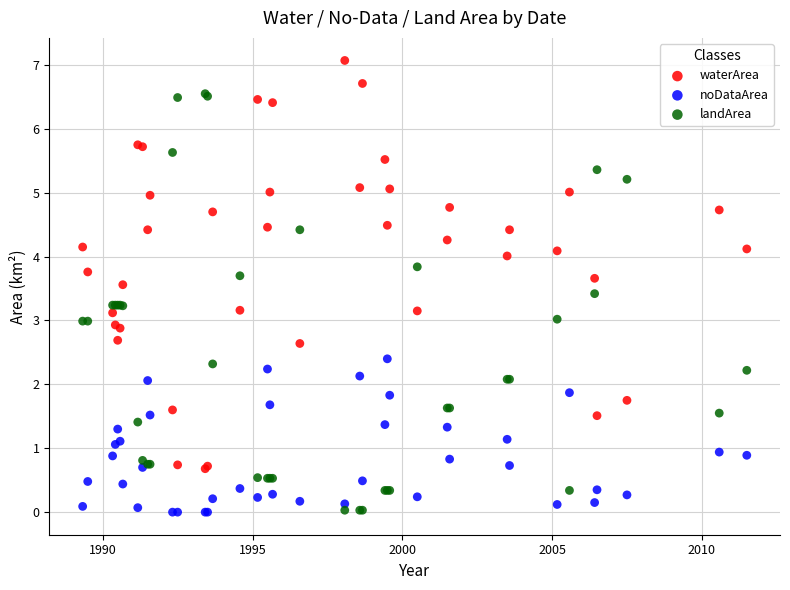

Which series contains the highest Y value?

waterArea